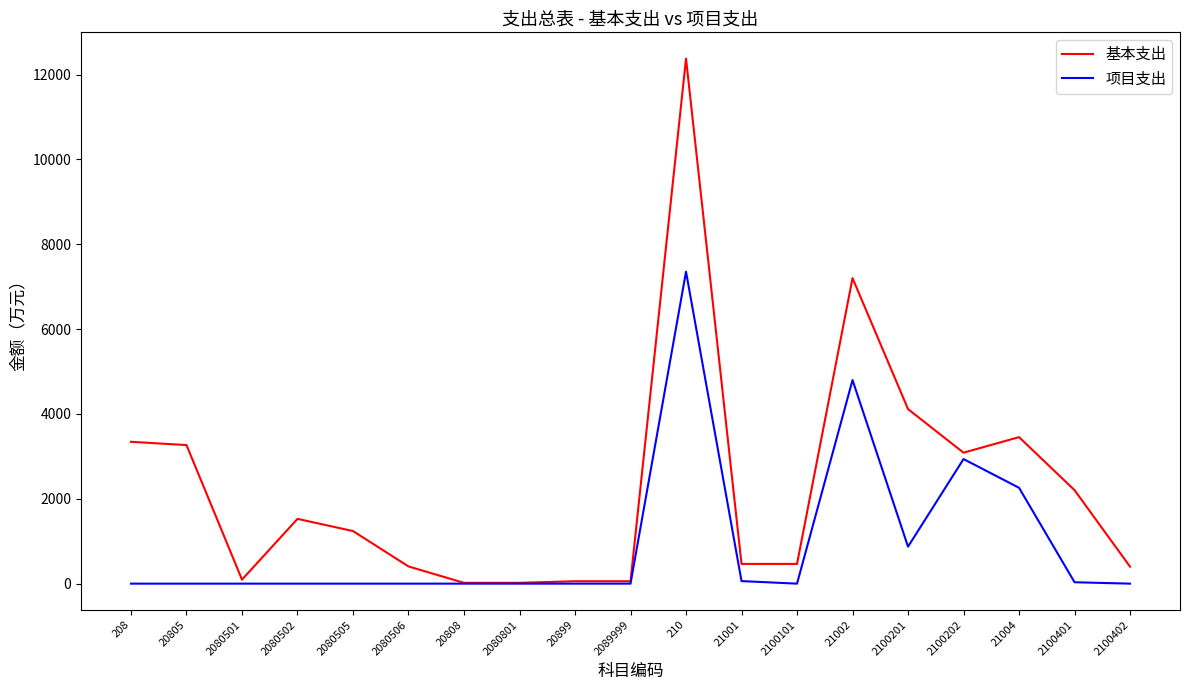

Between 2080501 and 2080505, which series saw the biggest shift?

基本支出